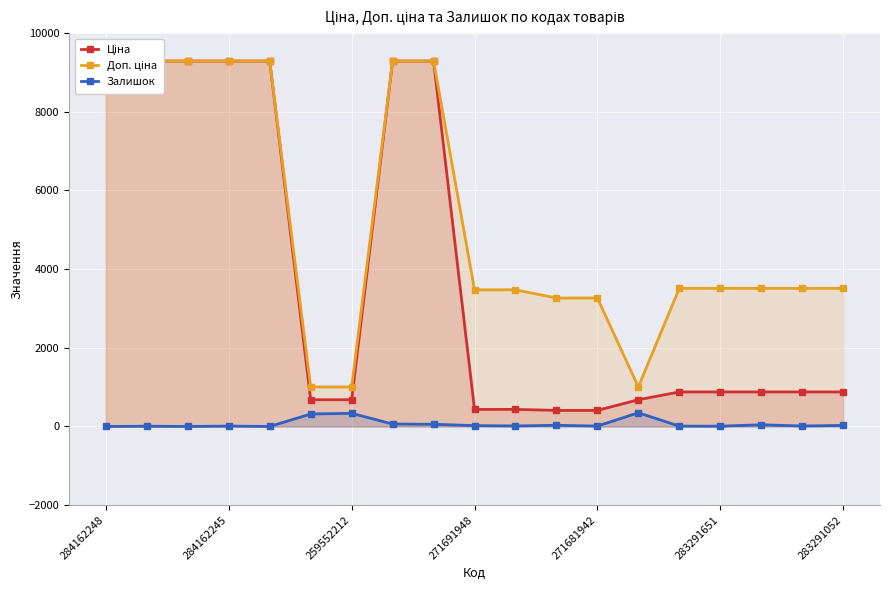

What is the maximum value for Залишок?

348